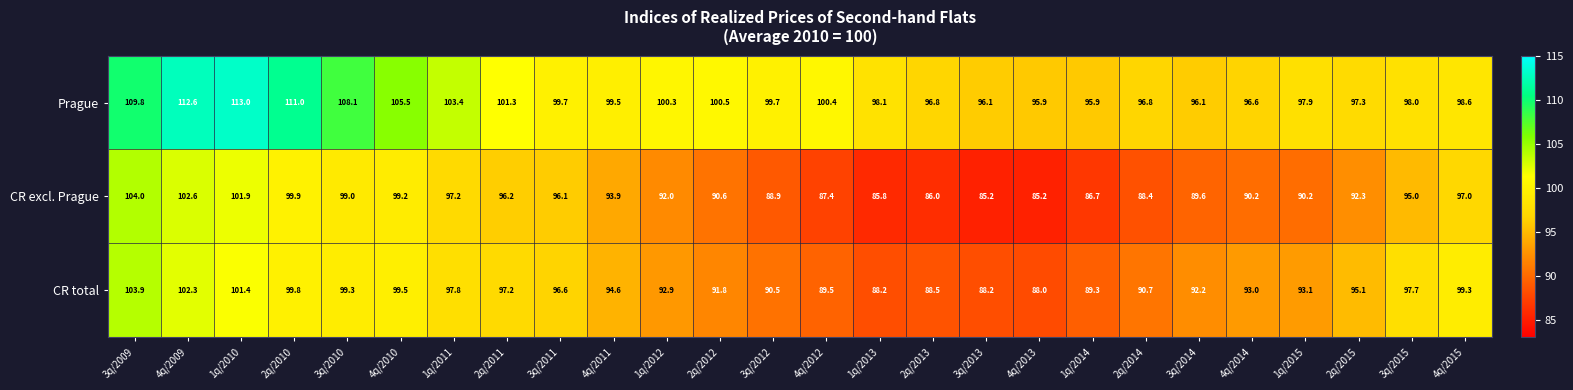

What is the maximum value shown in the chart?

113.0